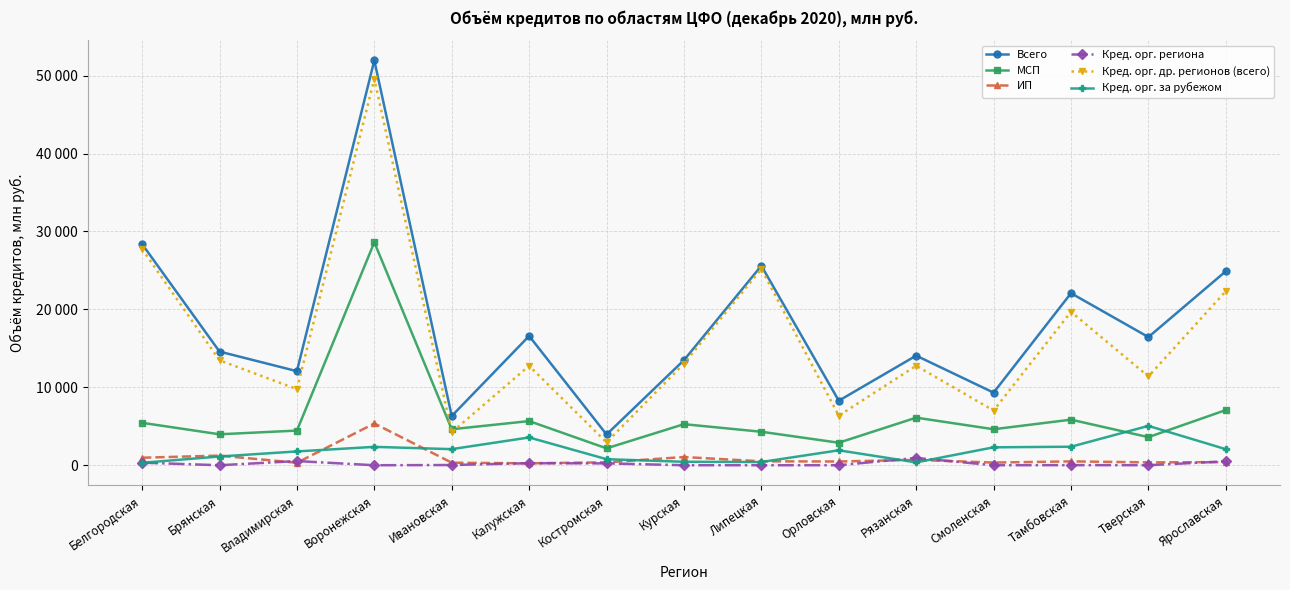

True or false: ИП and МСП intersect in this chart.

False